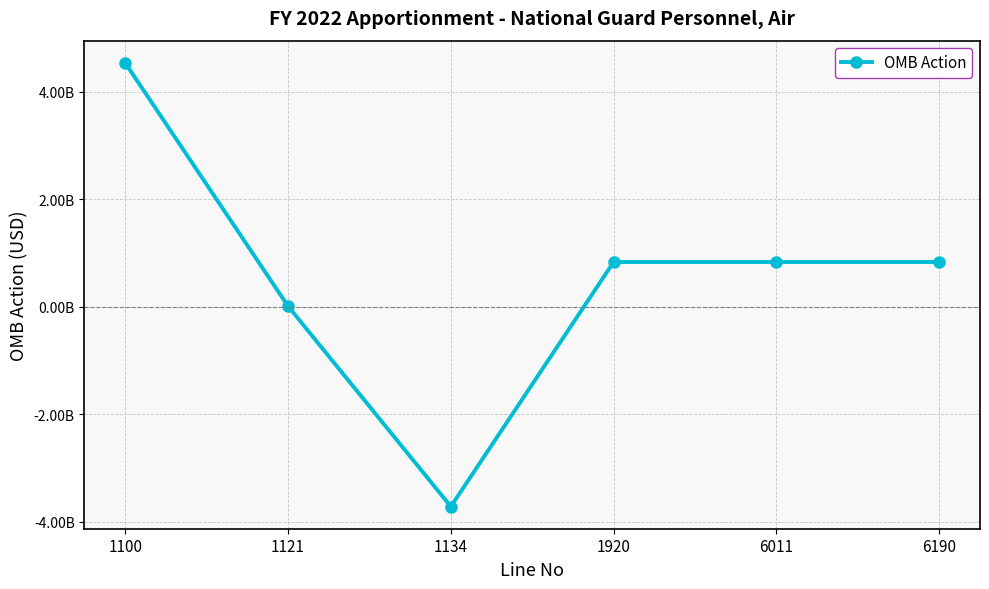

Does the chart have visible grid lines?

Yes